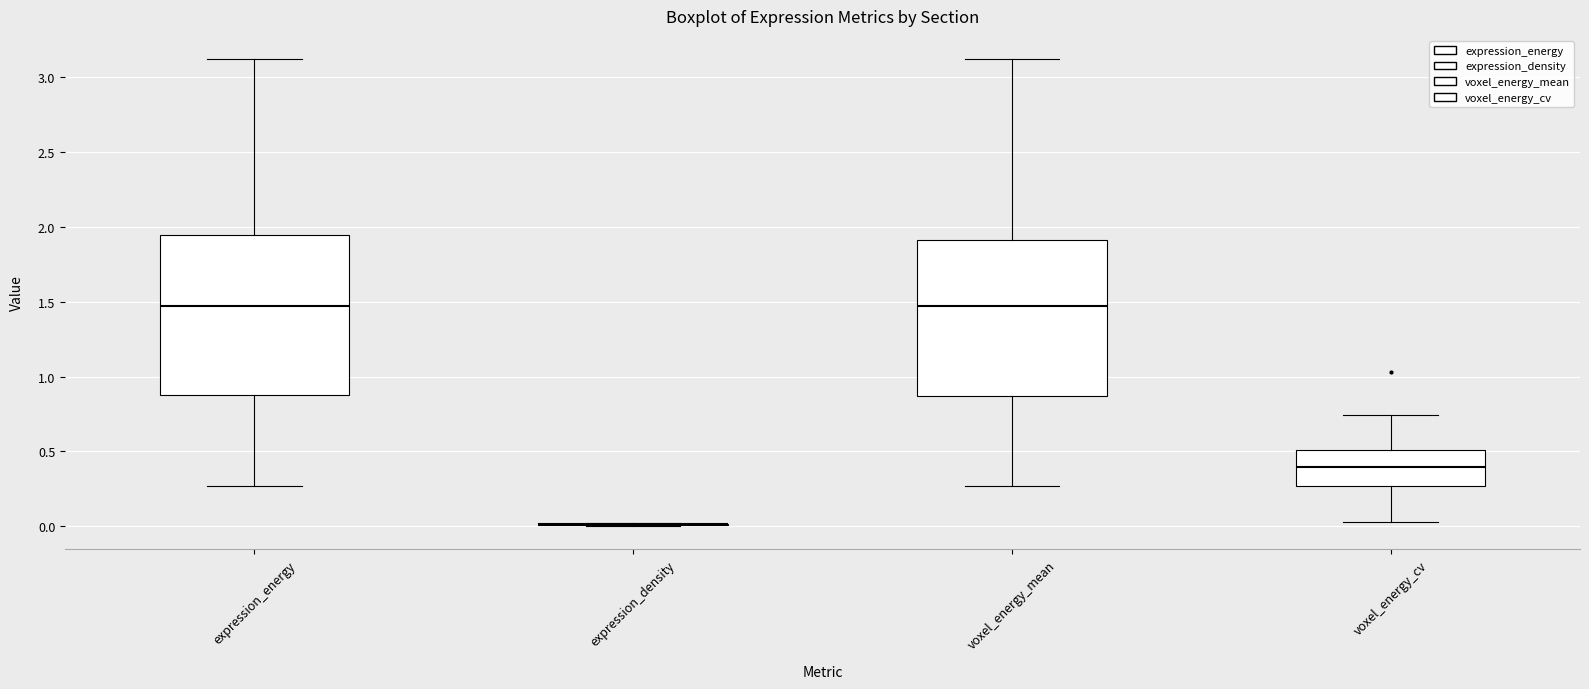

Reading left to right, transcribe this box plot: for each box, give where its median line is, the range the box spans, and where its two whiskers end, as read against the y-axis. The values are not printed on the chart, so give them approximately, as read against the axis.

expression_energy: median 1.45, box 0.90 to 1.95, whiskers 0.25 to 3.10
expression_density: box collapsed to a line at 0.00, whiskers 0.00 to 0.00
voxel_energy_mean: median 1.45, box 0.85 to 1.90, whiskers 0.25 to 3.10
voxel_energy_cv: median 0.40, box 0.25 to 0.50, whiskers 0.05 to 0.75